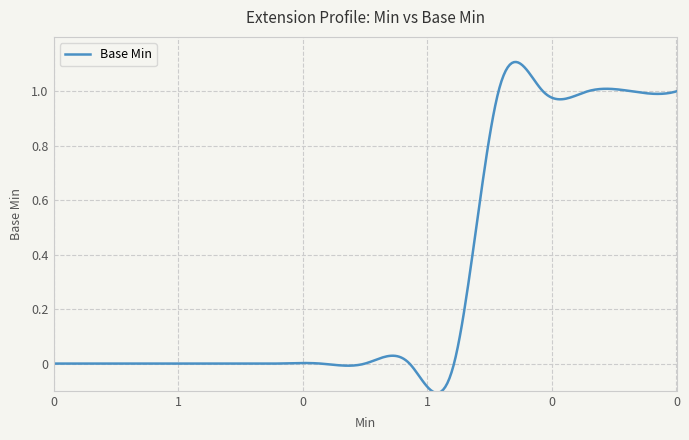

How many lines are shown in the chart?

1